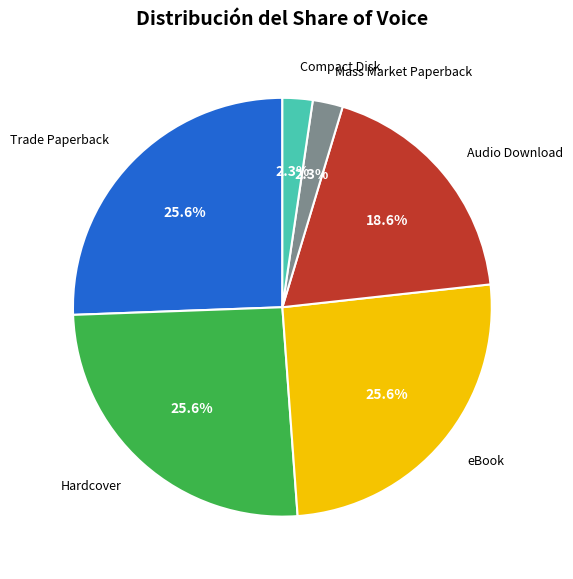

Is there any slice that represents more than half of the pie?

No